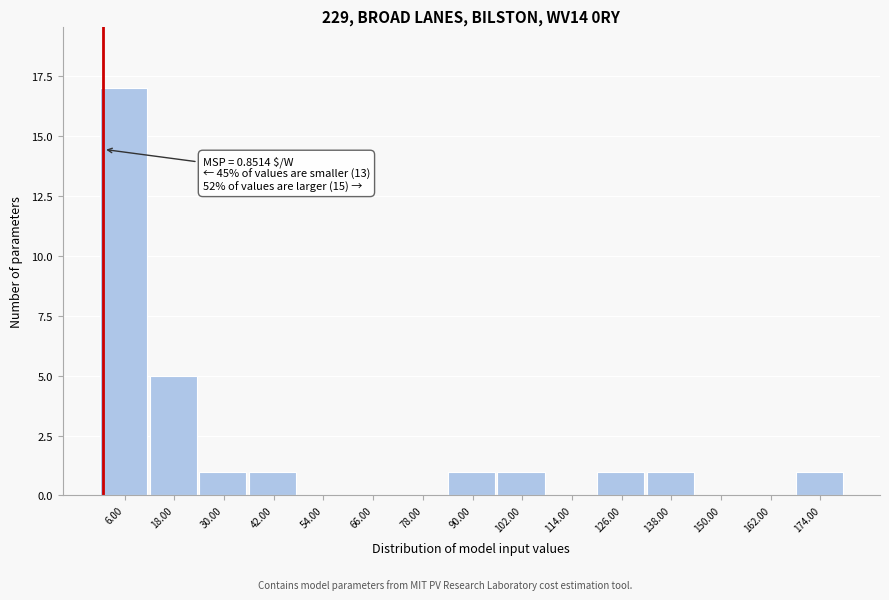

Which range on the x-axis has the tallest bar?

0 to 12